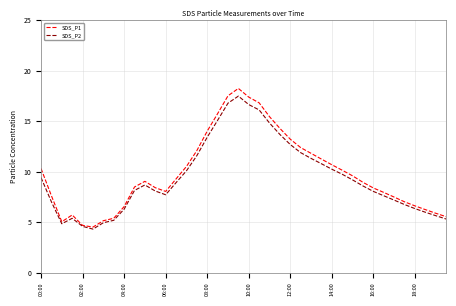

What is the minimum value for SDS_P2?

4.3